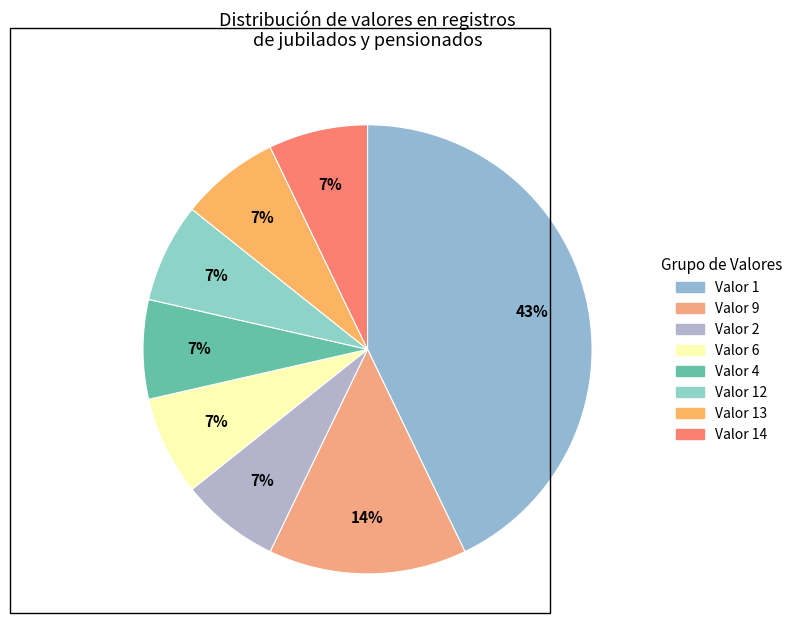

How many segments does this pie chart have?

8